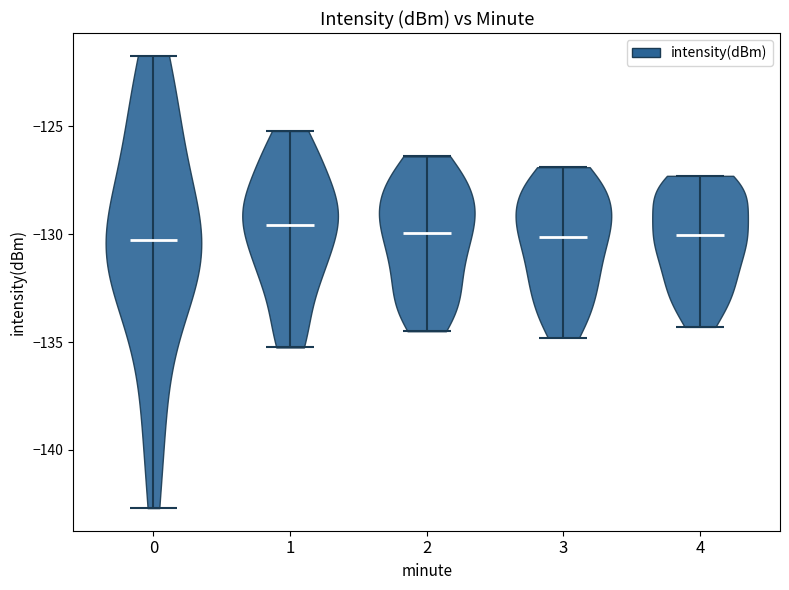

Reading left to right, read every violin against the y-axis: where its median line is, and the lowest and highest points it reaches. The values are not printed on the chart, so give them approximately, as read against the axis.

0: median line -130.5, lowest point -142.5, highest point -121.5
1: median line -129.5, lowest point -135.5, highest point -125.0
2: median line -130.0, lowest point -134.5, highest point -126.5
3: median line -130.0, lowest point -135.0, highest point -127.0
4: median line -130.0, lowest point -134.5, highest point -127.5